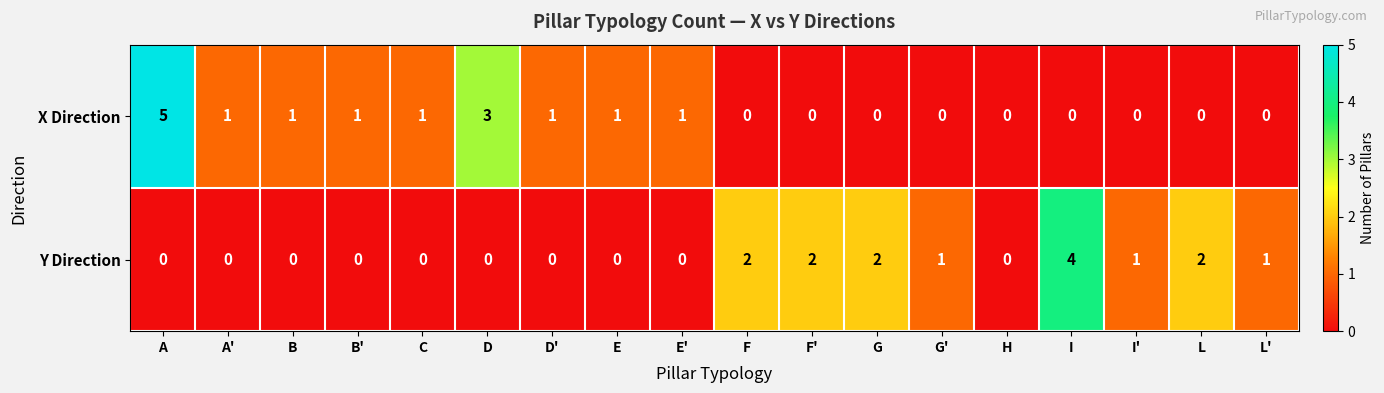

The value of Y Direction at E' is -2. True or false?

False